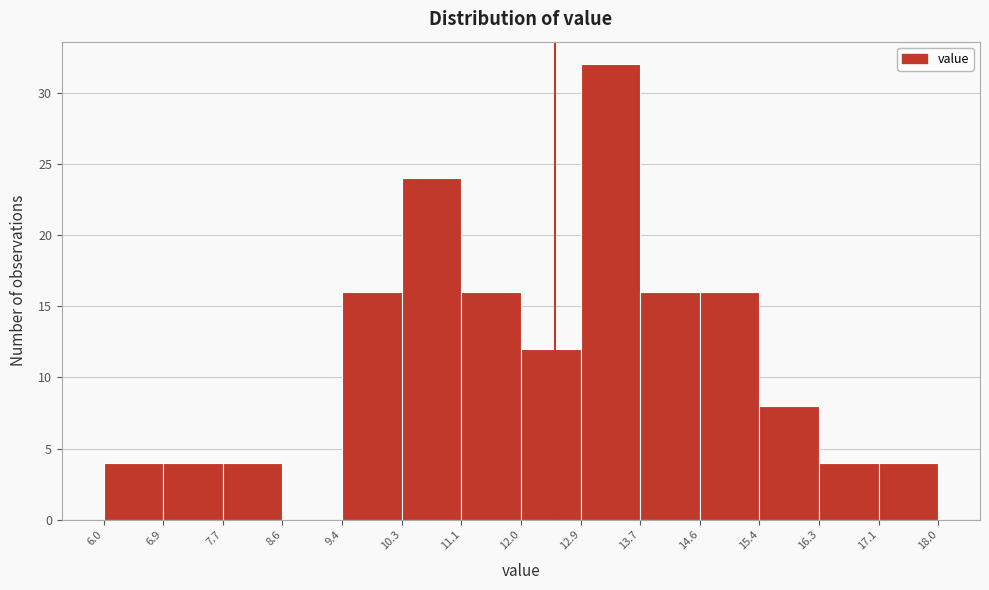

Reading left to right, transcribe this chart: for each bar, give the range it covers on the x-axis and its height. The values are not printed on the chart, so give them approximately, as read against the axis.

6.0 to 6.9: 4
6.9 to 7.7: 4
7.7 to 8.6: 4
8.6 to 9.4: 0
9.4 to 10.3: 16
10.3 to 11.1: 24
11.1 to 12.0: 16
12.0 to 12.9: 12
12.9 to 13.7: 32
13.7 to 14.6: 16
14.6 to 15.4: 16
15.4 to 16.3: 8
16.3 to 17.1: 4
17.1 to 18.0: 4